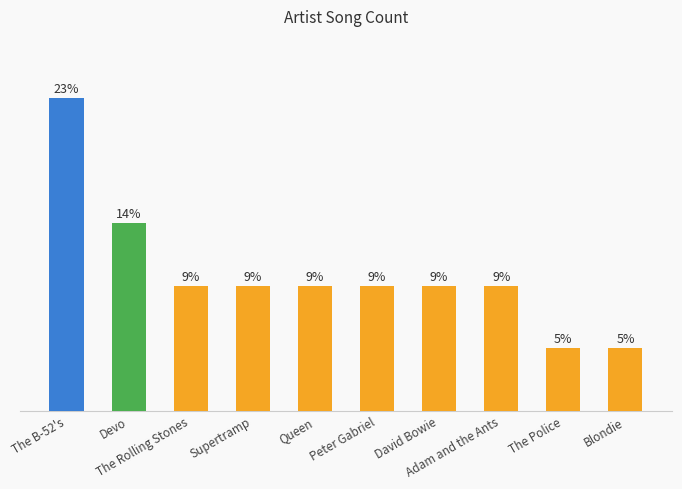

Reading right to left, transcribe all the data shown in this chart.

Blondie=1	The Police=1	Adam and the Ants=2	David Bowie=2	Peter Gabriel=2	Queen=2	Supertramp=2	The Rolling Stones=2	Devo=3	The B-52's=5